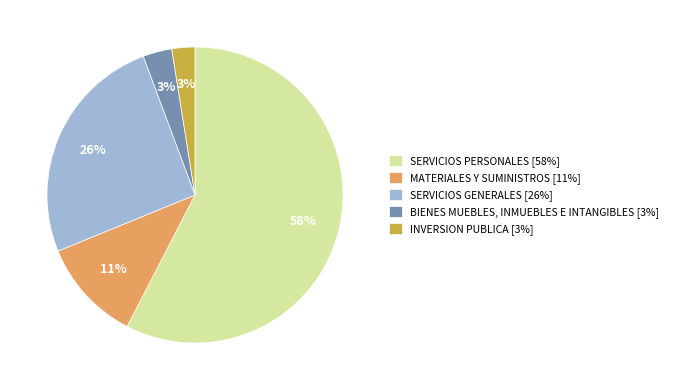

Combined, do MATERIALES Y SUMINISTROS [11%] and SERVICIOS GENERALES [26%] account for over 50%?

No